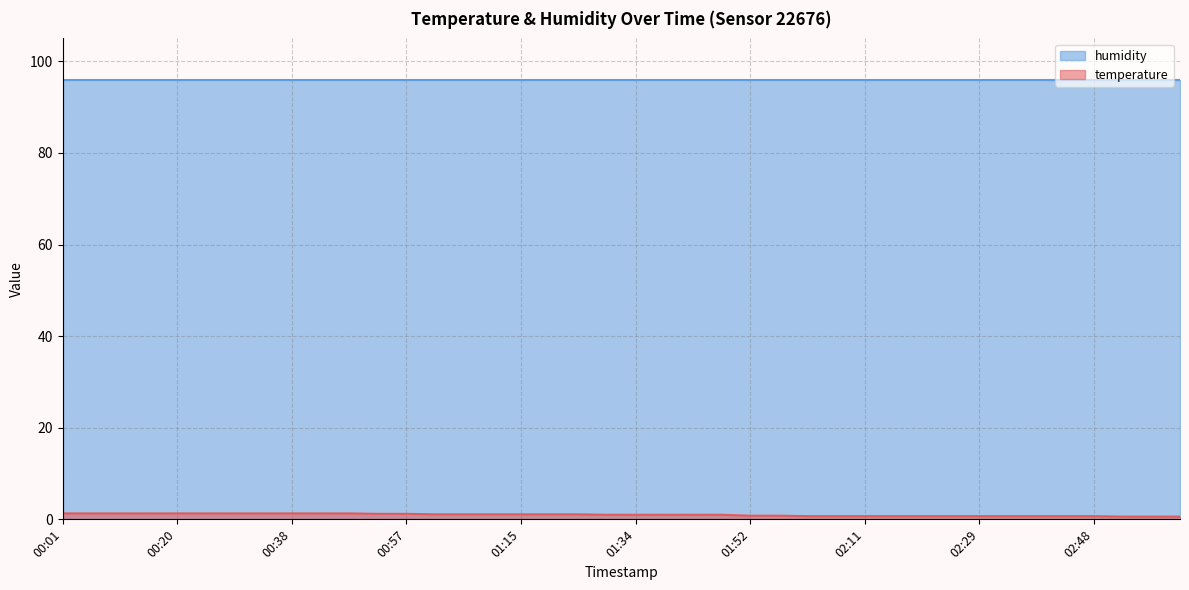

True or false: the data has more than 2 interior local peaks.

False